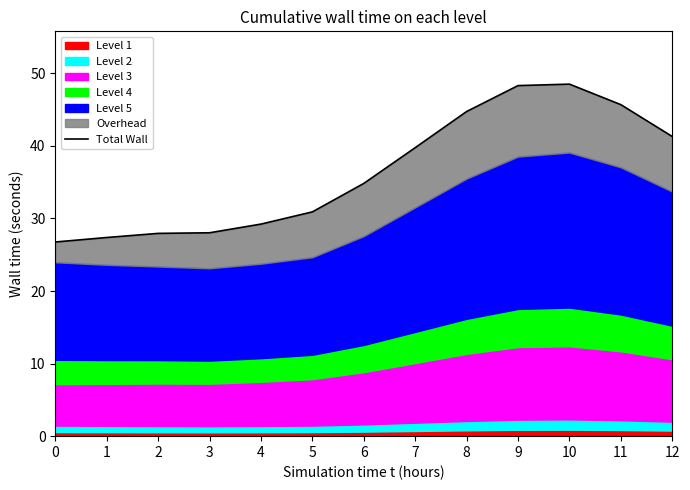

Which has a higher value, 2 or 4?

4